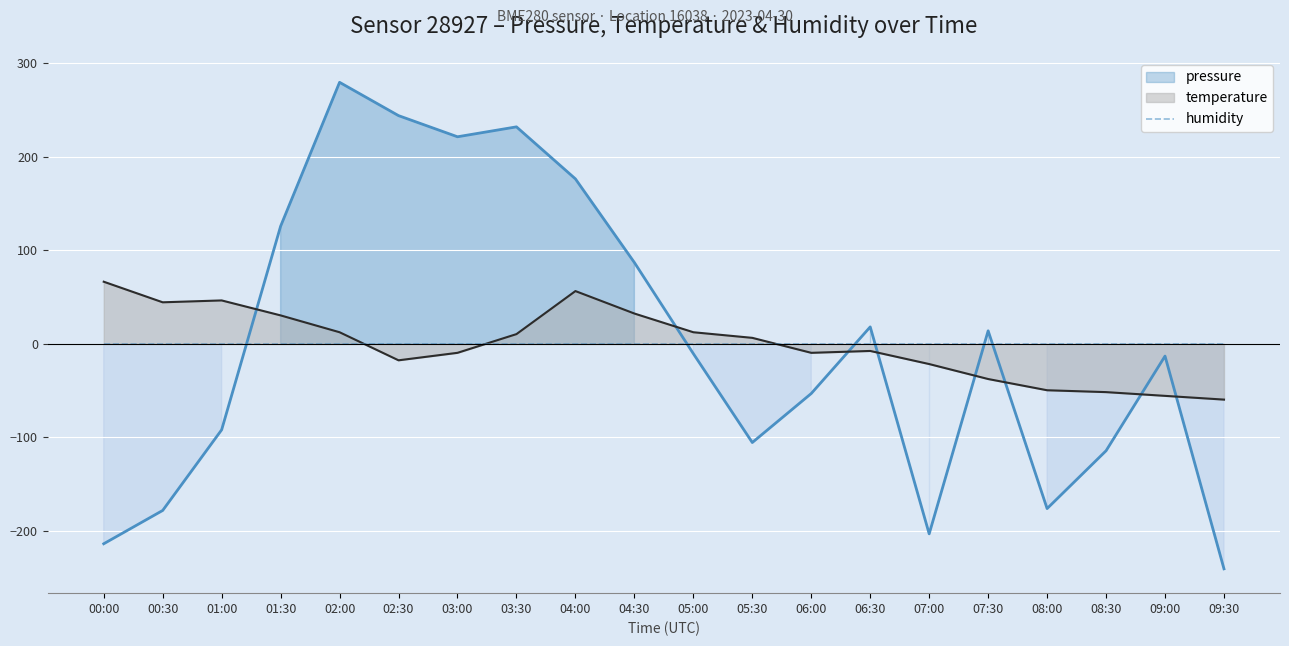

Which series has the widest spread of values?

pressure